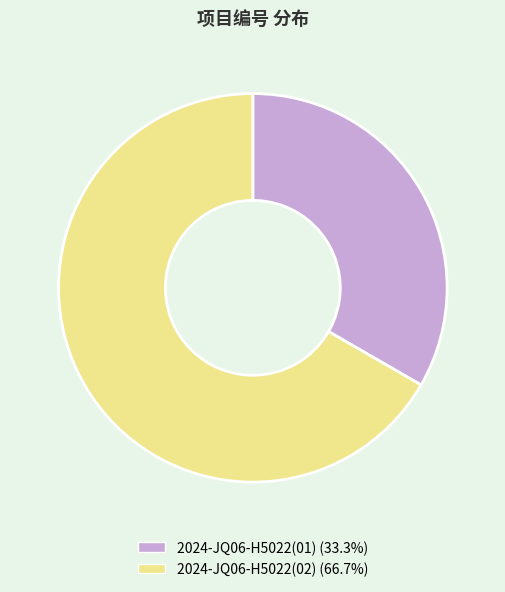

Which category has the biggest portion of the pie?

2024-JQ06-H5022(02)